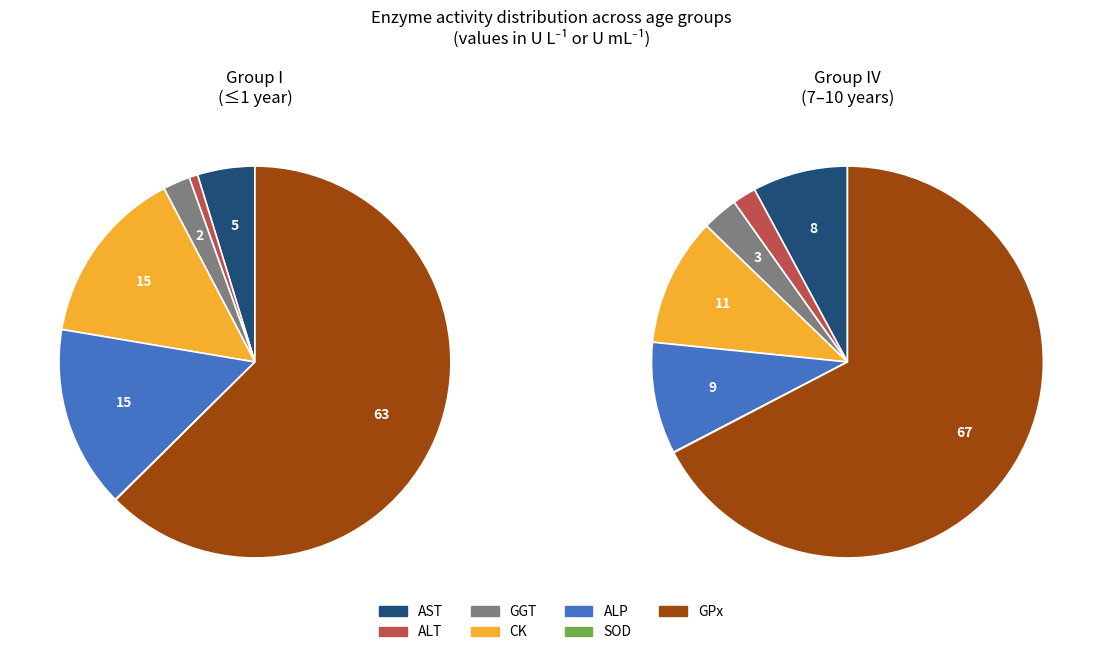

The ALT slice represents 11% of the pie. True or false?

False